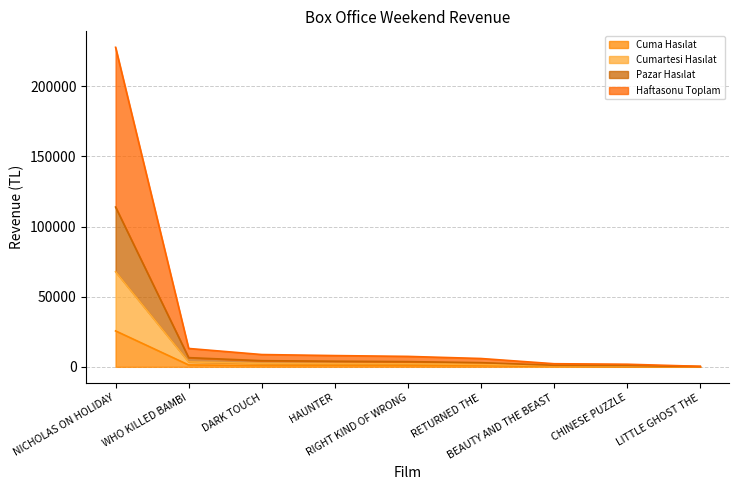

True or false: Haftasonu Toplam has more than 2 interior local peaks.

False